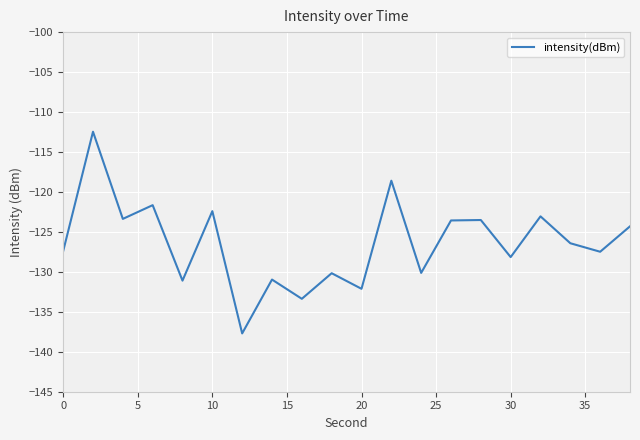

What is the difference between the maximum and minimum values?

25.2